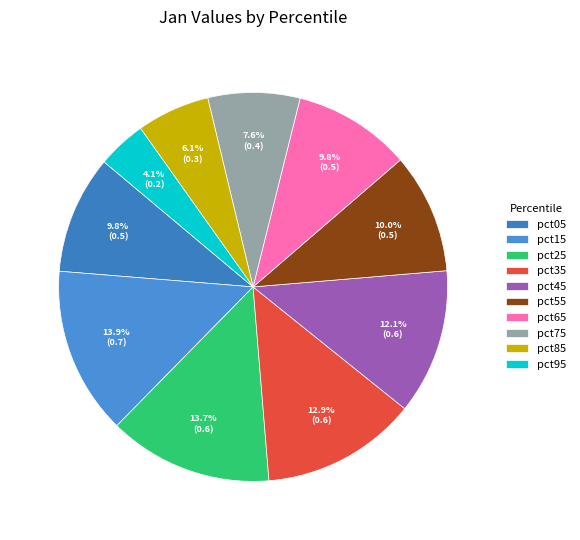

The pct65 slice represents 10% of the pie. True or false?

True